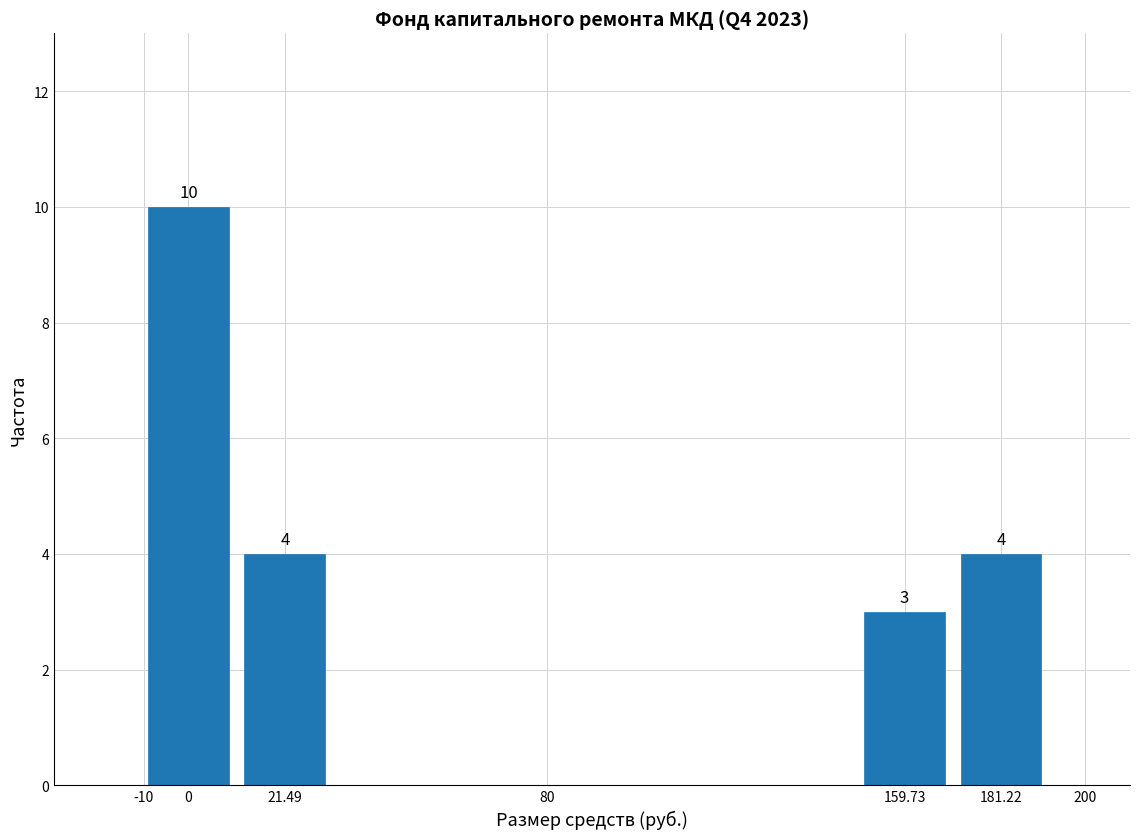

Reading left to right, extract all data points from this chart.

10	4	3	4